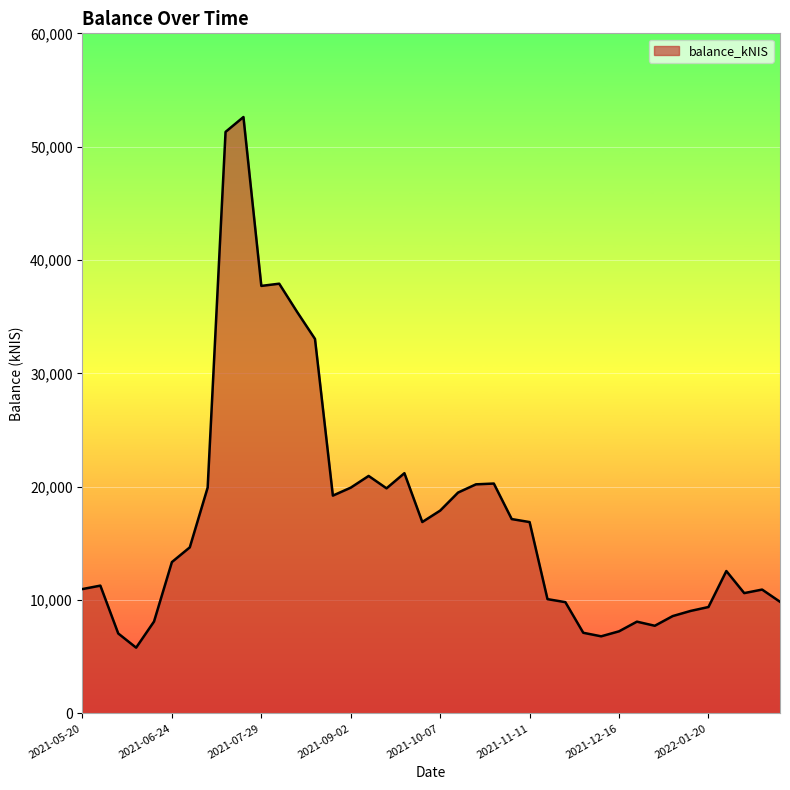

Count the number of values greater than 14646.

20